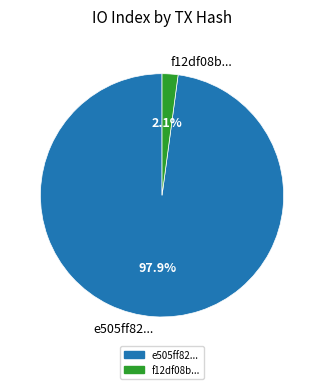

What is the total percentage of f12df08b... and e505ff82...?

100.0%